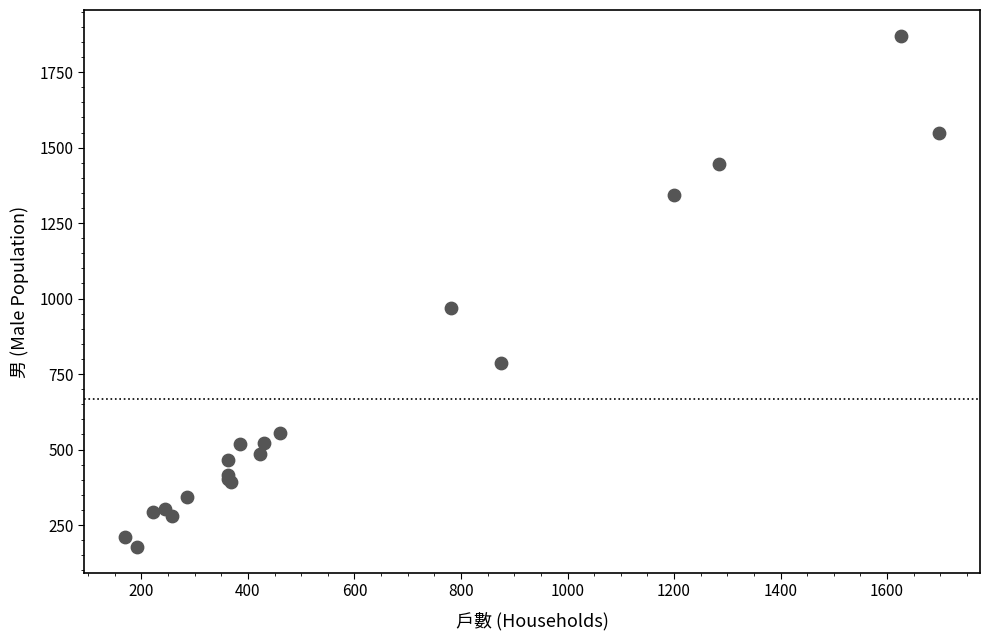

What Y value in the scatter plot is closest to 1023?

969